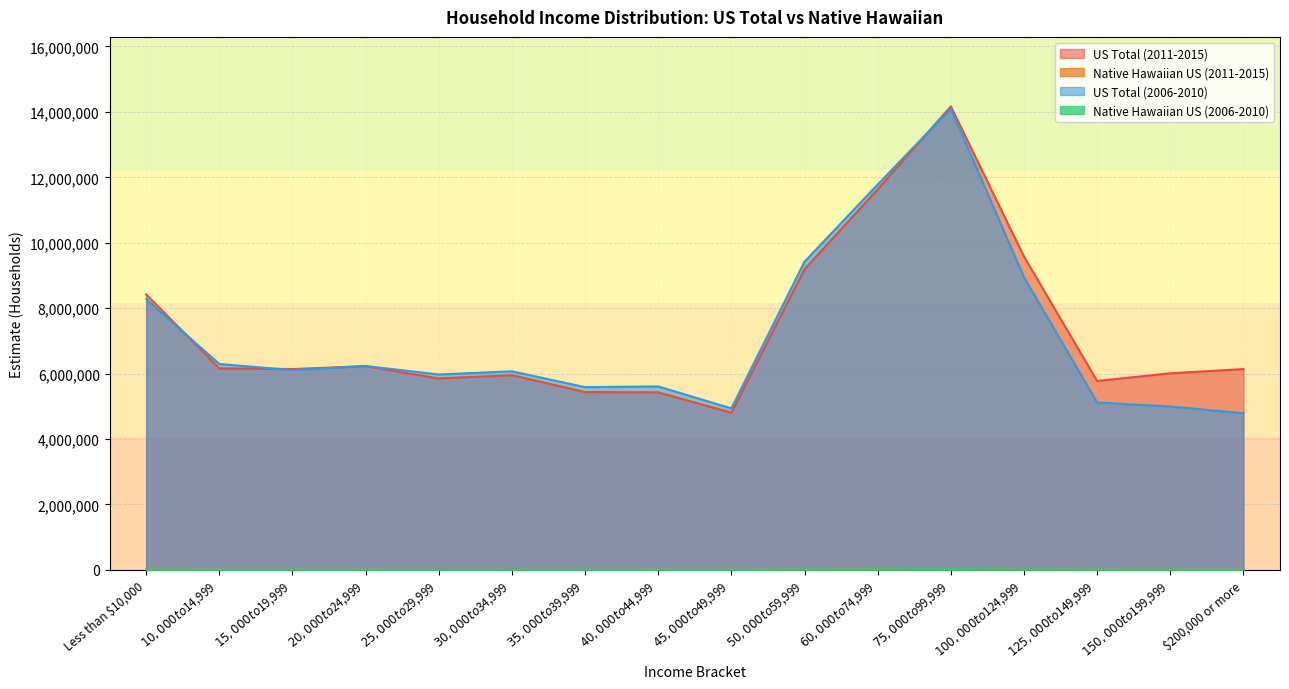

True or false: US Total (2006-2010) has a value of 5608270 at $40,000 to $44,999.

True